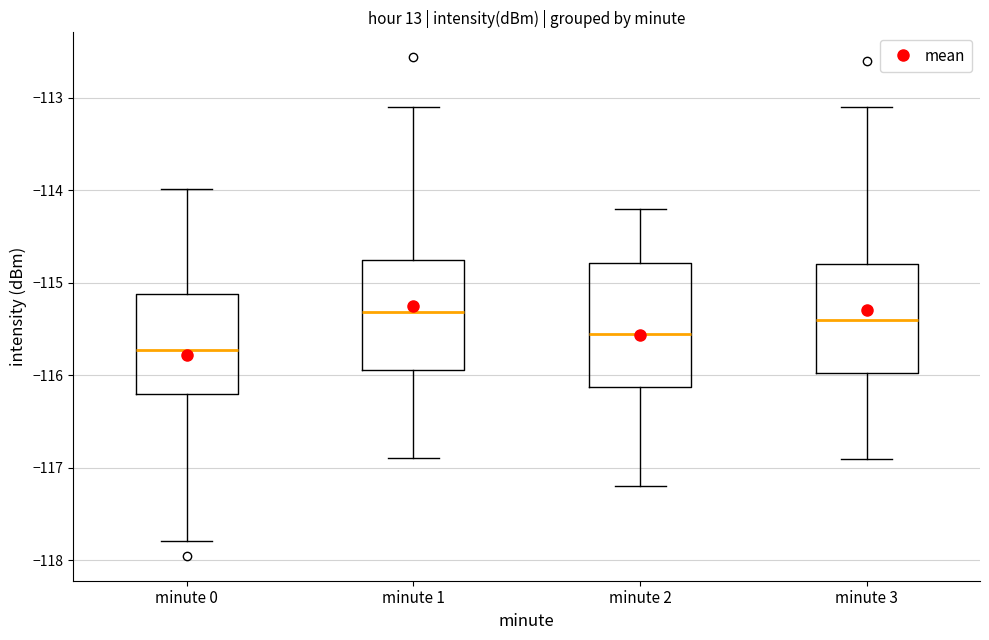

Reading left to right, read every box against the y-axis: the position of its median line, the range the box covers, and the ends of its whiskers. The values are not printed on the chart, so give them approximately, as read against the axis.

minute 0: median -115.7, box -116.2 to -115.1, whiskers -117.8 to -114.0
minute 1: median -115.3, box -115.9 to -114.8, whiskers -116.9 to -113.1
minute 2: median -115.5, box -116.1 to -114.8, whiskers -117.2 to -114.2
minute 3: median -115.4, box -116.0 to -114.8, whiskers -116.9 to -113.1